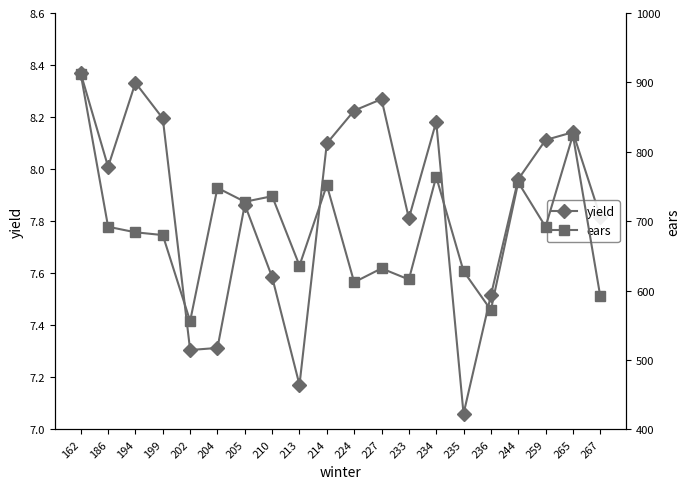

How many lines are shown in the chart?

2